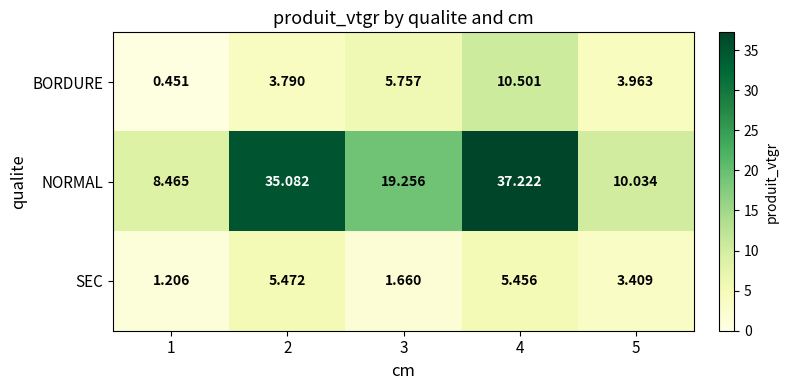

At which category does the chart reach its peak across all series?

4